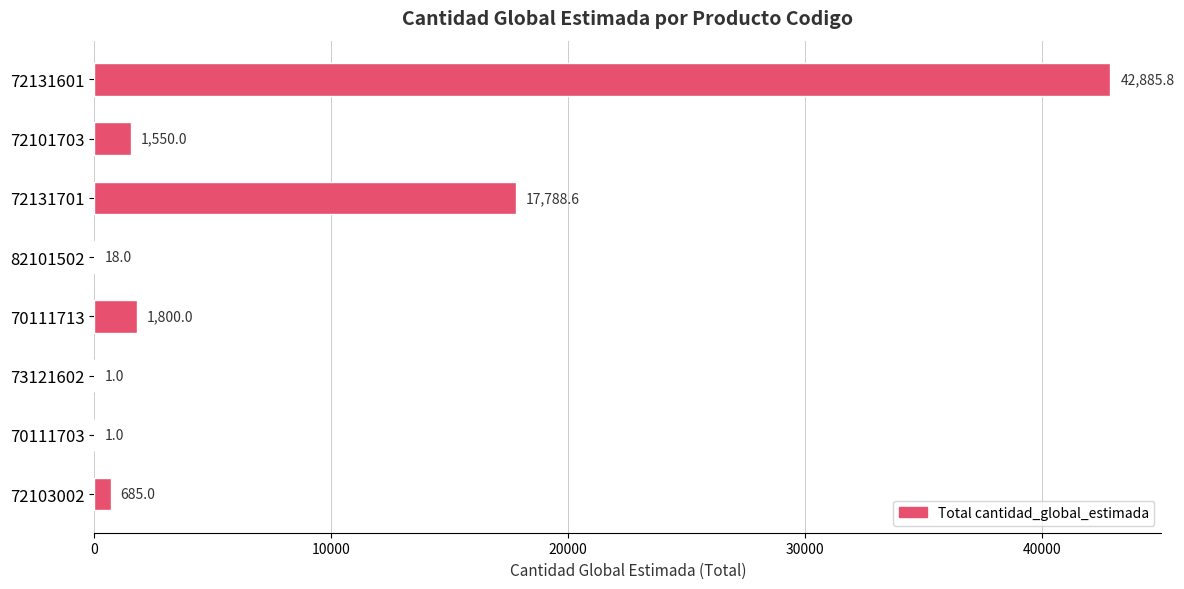

Where is the data nearest to the value 21443?

72131701